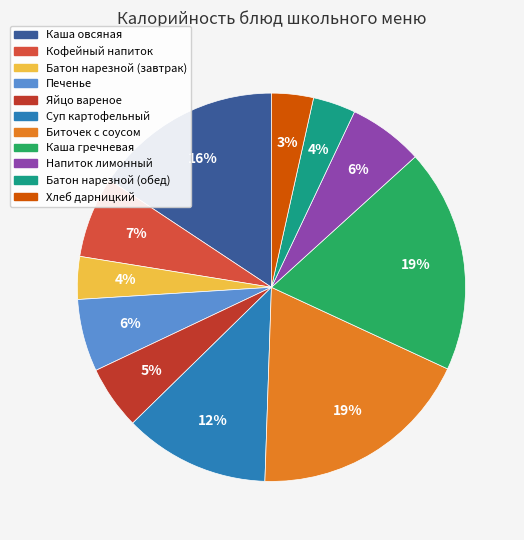

What percentage is the Каша гречневая slice, to the nearest percent?

19%